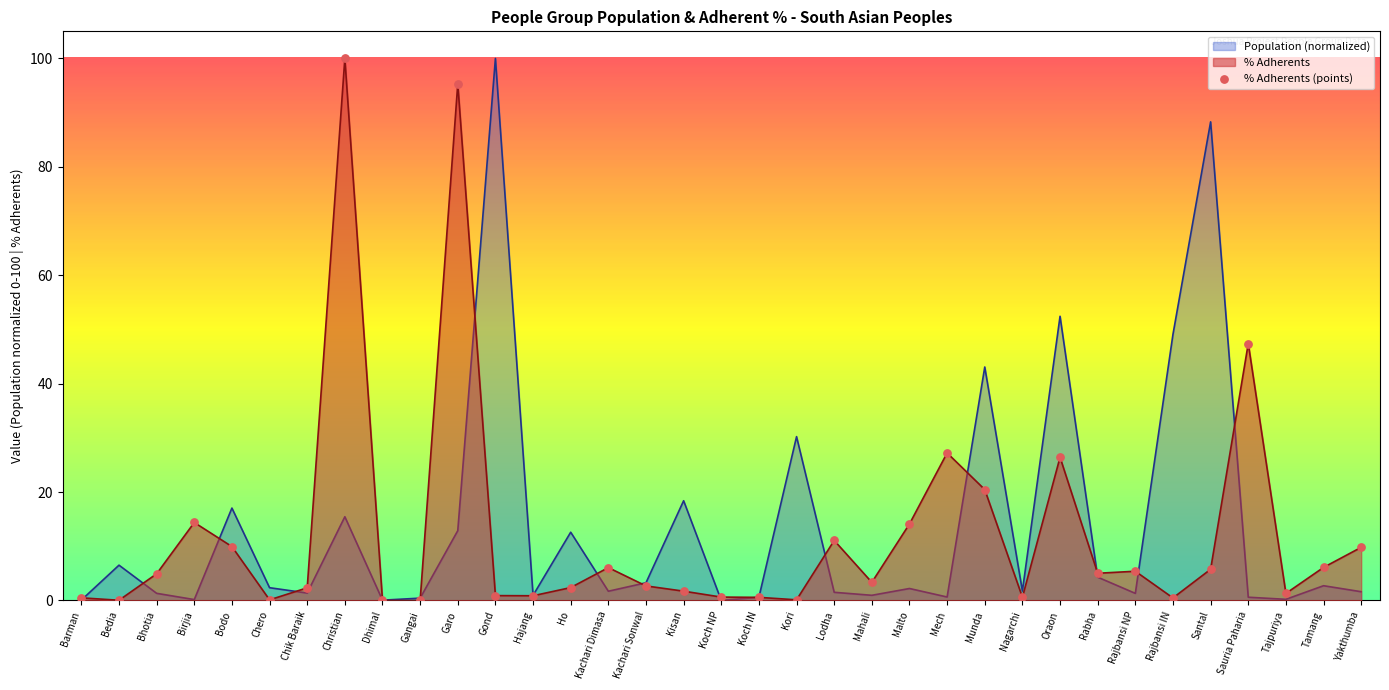

Which series changed the most between Dhimal and Malto?

% Adherents